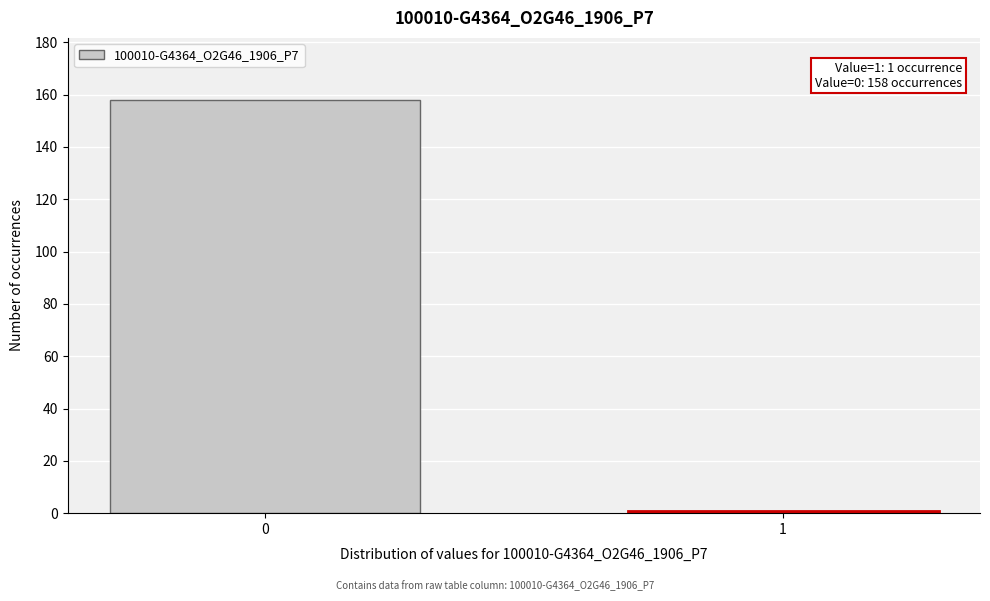

Reading right to left, extract all data points from this chart.

1	158